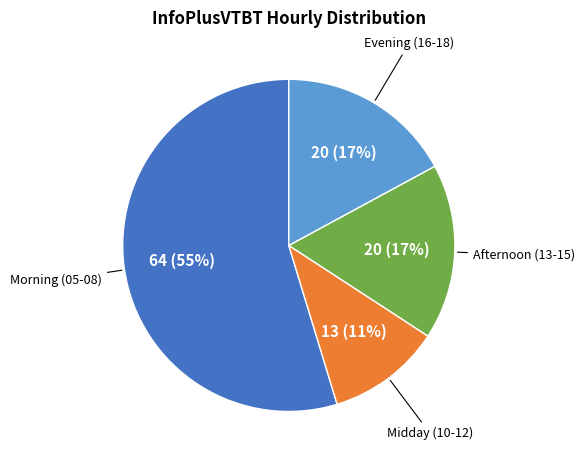

Combined, do Midday (10-12) and Afternoon (13-15) account for over 50%?

No